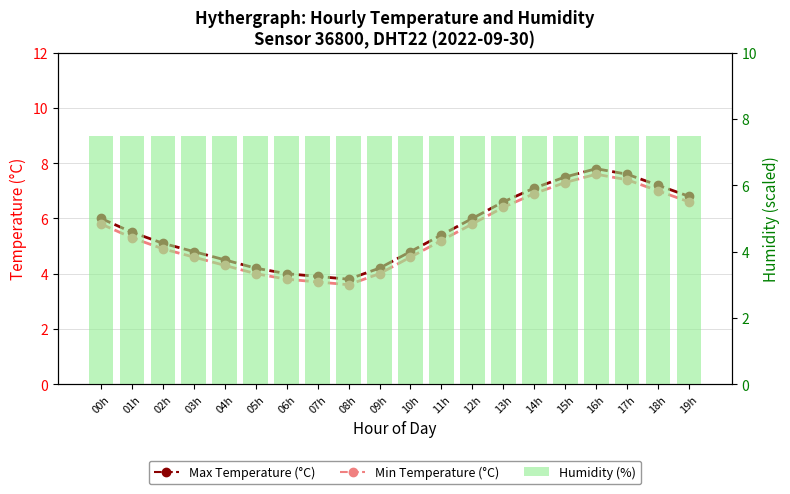

The Min Temperature (°C) series shows 7.4 at 17h. True or false?

True